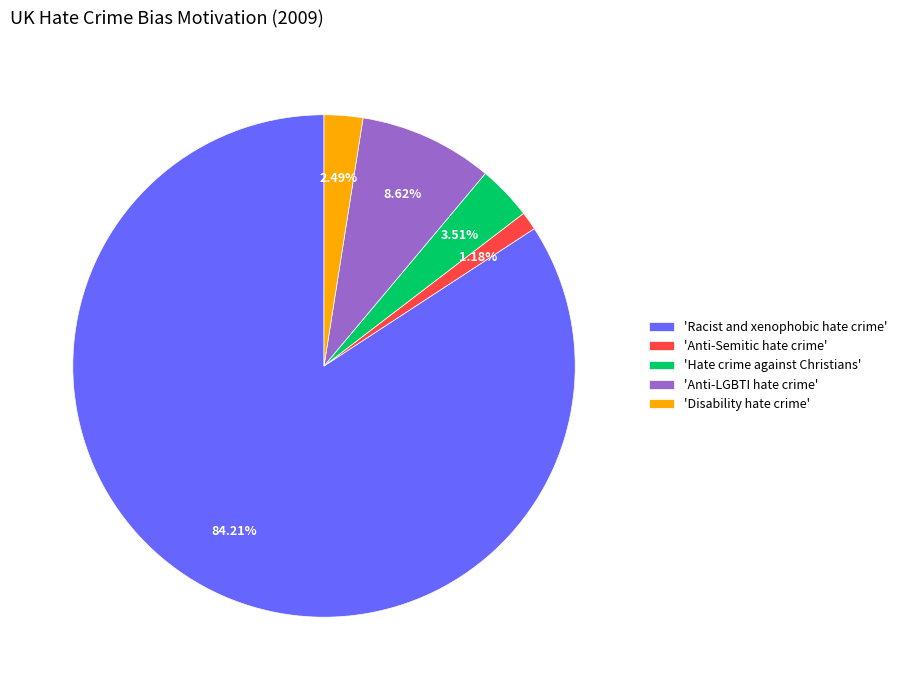

Is the sum of 'Racist and xenophobic hate crime' and 'Anti-LGBTI hate crime' greater than half?

Yes